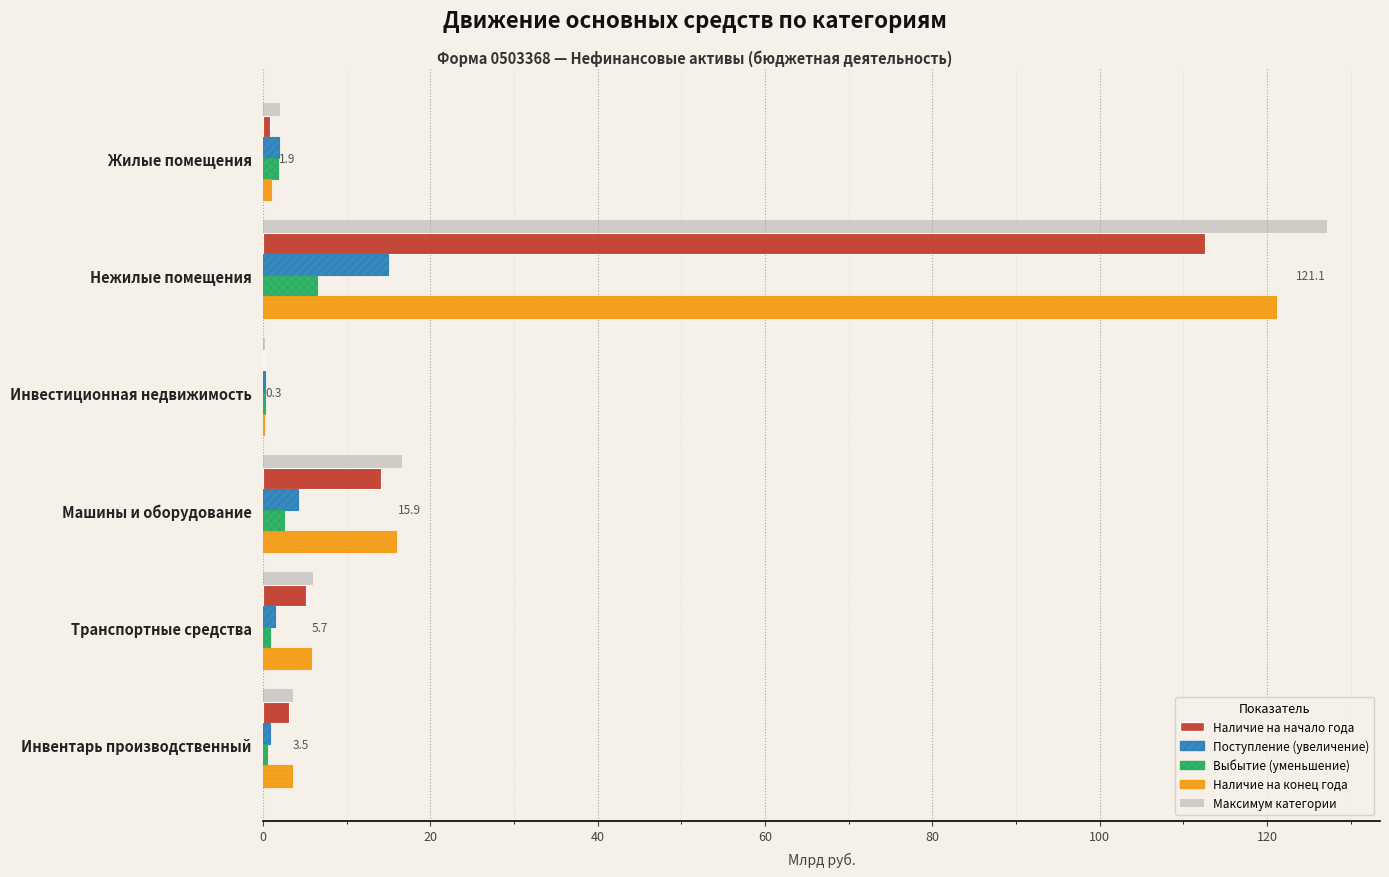

How many data points in Поступление (увеличение) are less than 1?

2